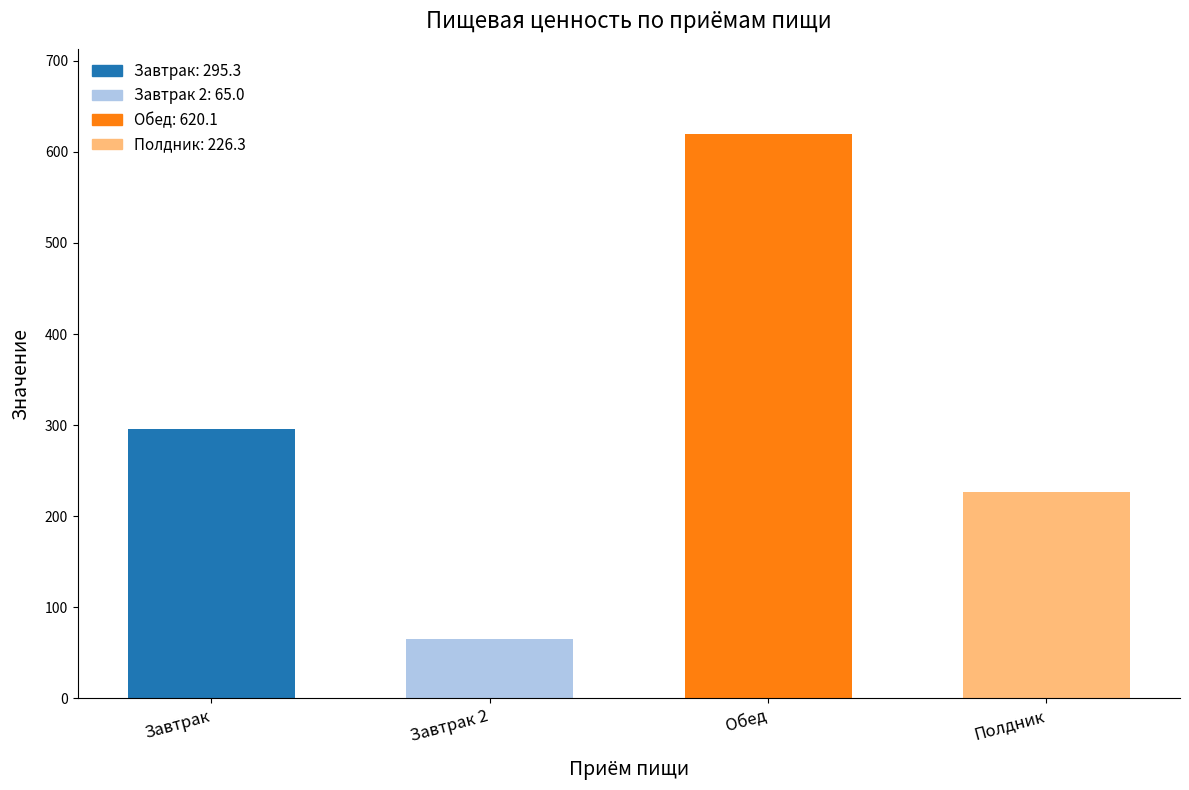

What is the change in value from Завтрак to Обед?

+324.8